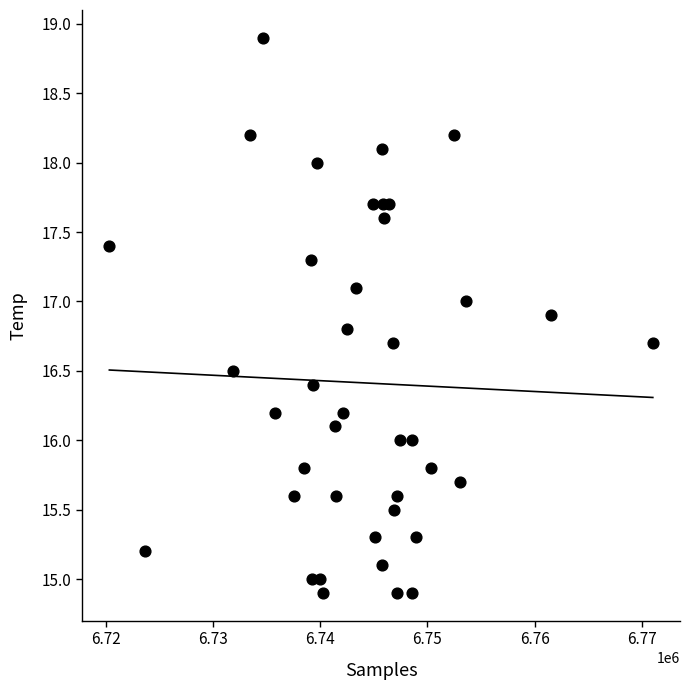

What is the range of Y values (max minus min)?

4.0